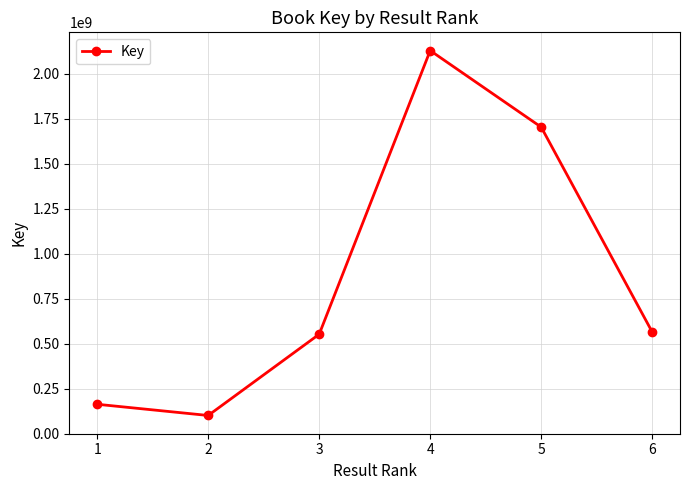

Reading left to right, transcribe all the data shown in this chart.

1=162678634	2=100353841	3=552214664	4=2129669169	5=1703875389	6=564240267